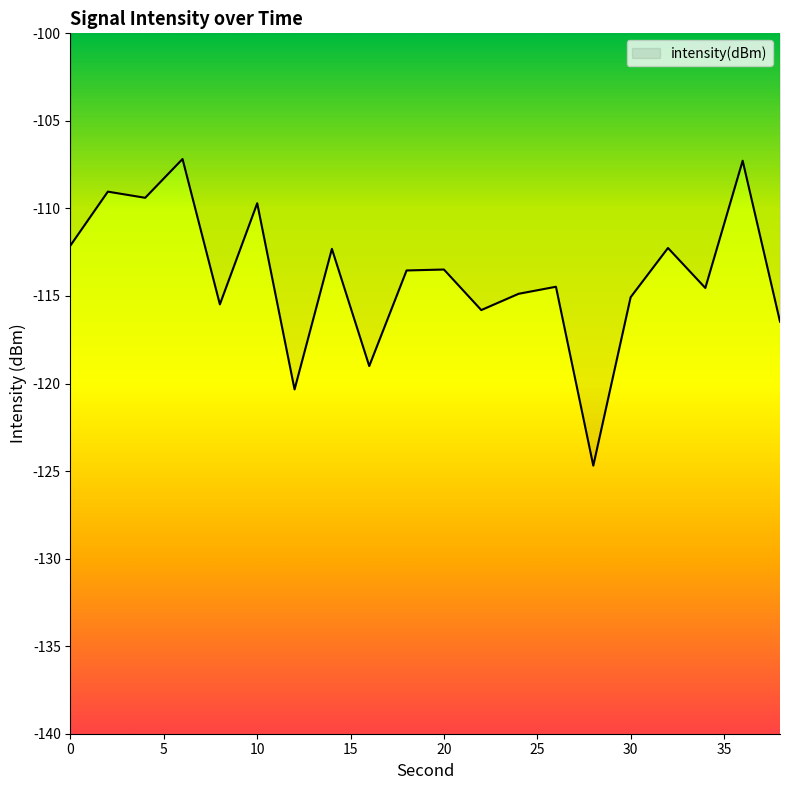

How many lines are shown in the chart?

1